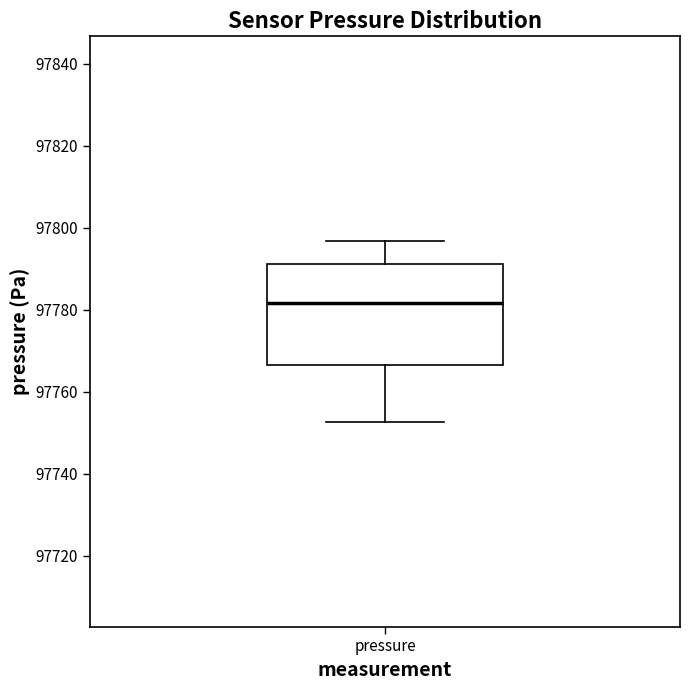

Where is the lower edge of the box for pressure on the y-axis? The values are not printed on the chart, so give them approximately, as read against the axis.

97766